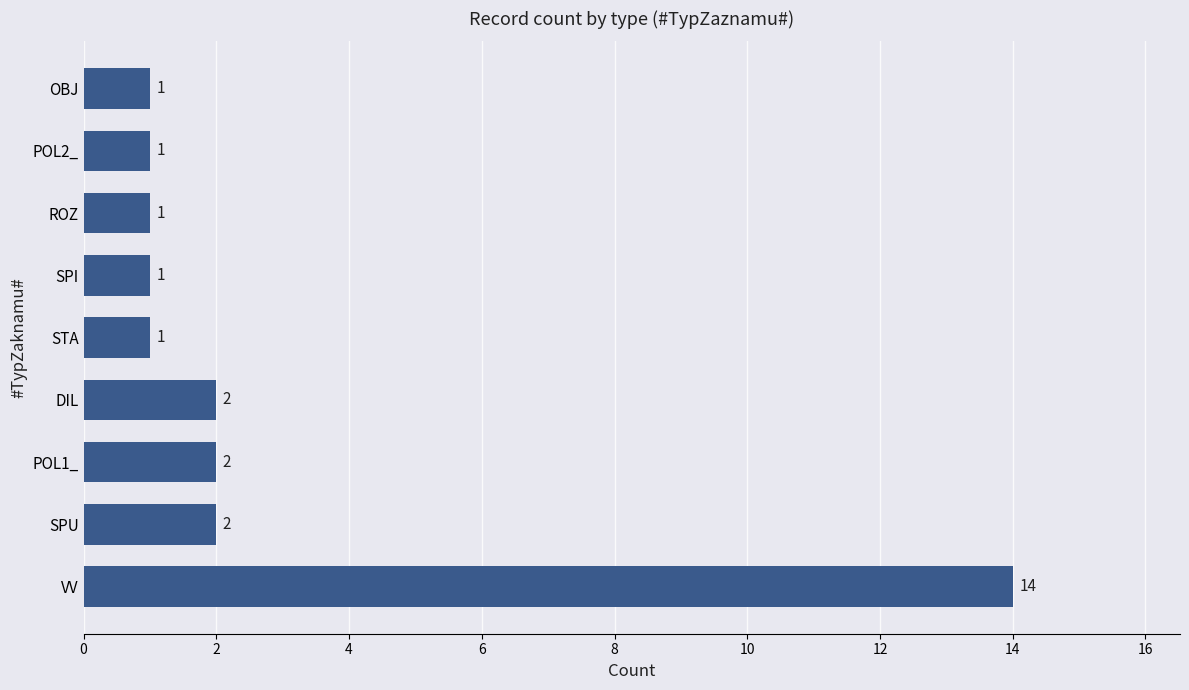

What is the ratio of the value at POL2_ to the value at OBJ?

1.0